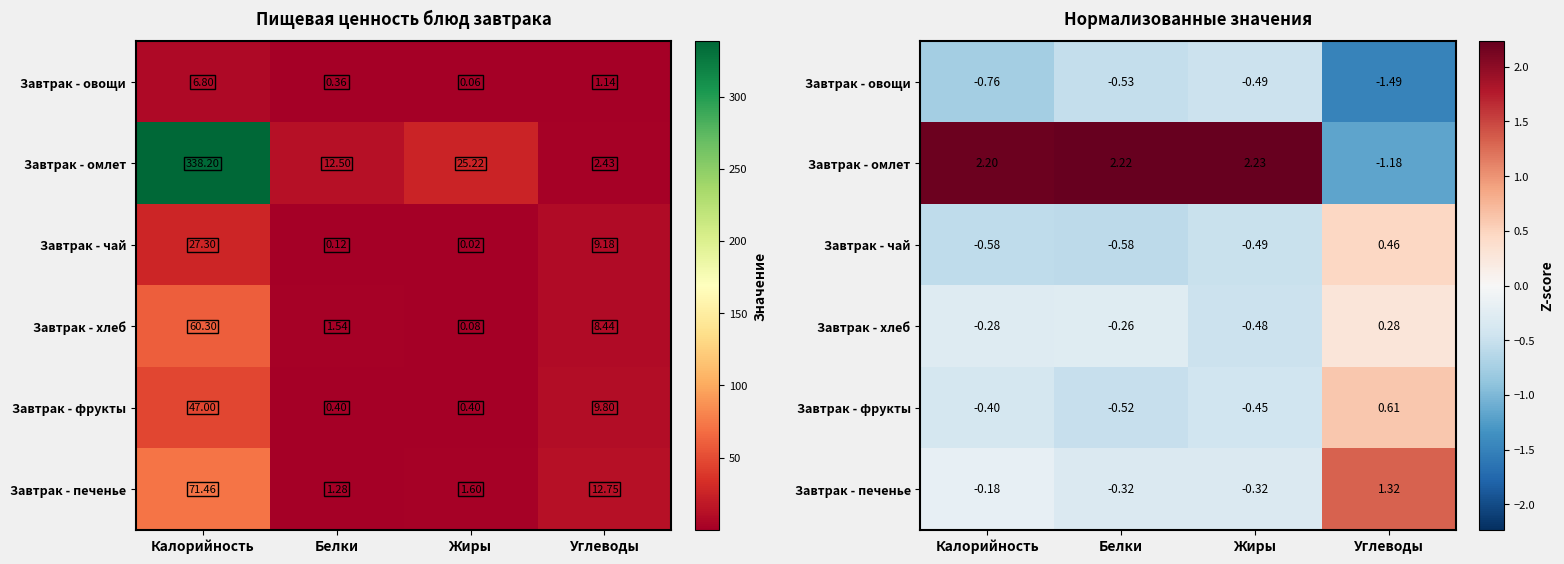

What value does the Завтрак - овощи series have at Углеводы?

-1.5